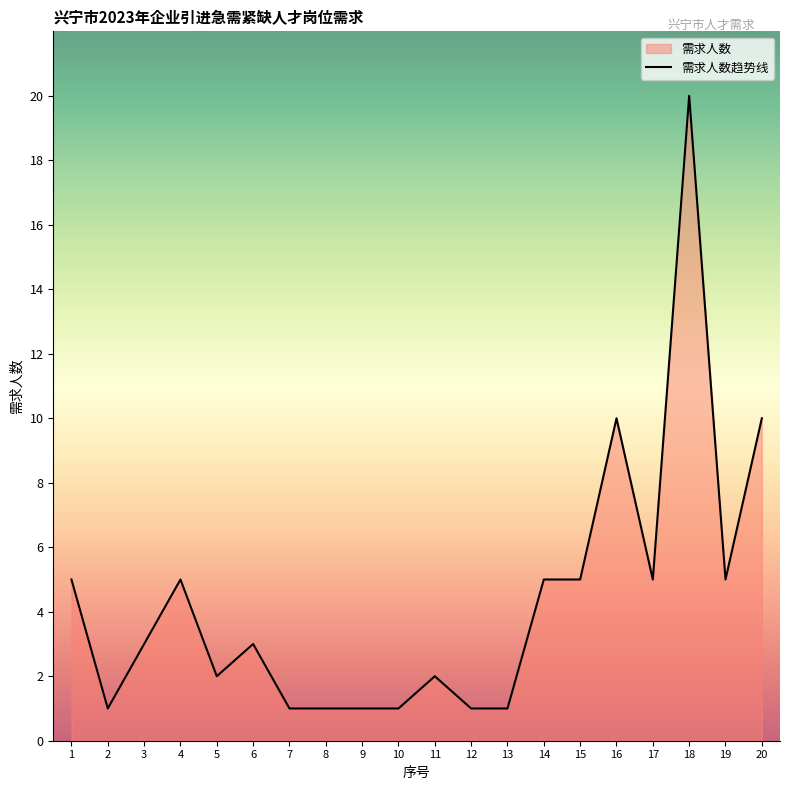

How many values are below 3?

9